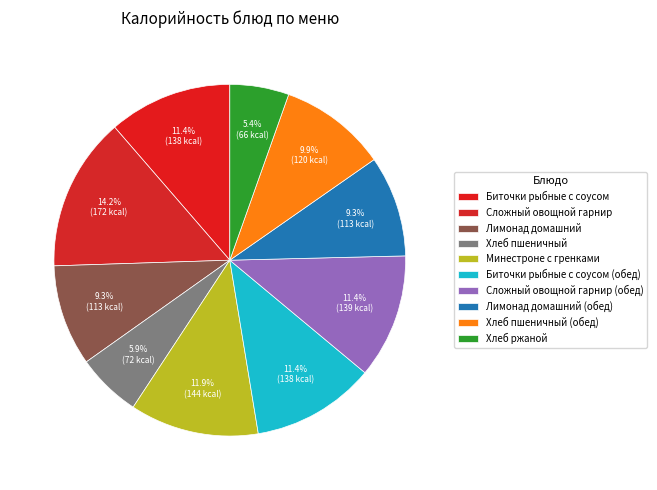

To the nearest percent, what is the difference between the largest and smallest slice percentages?

9%